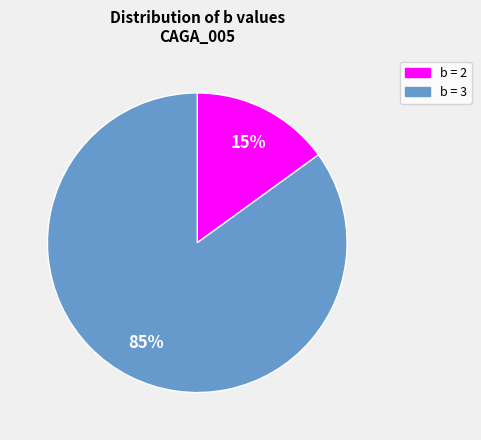

To the nearest percent, what is the average slice percentage?

50%